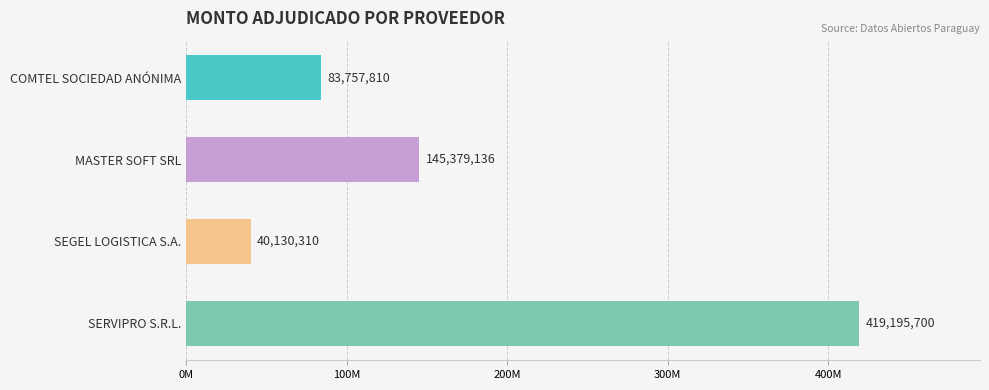

What is the difference between the maximum and minimum values?

379065390